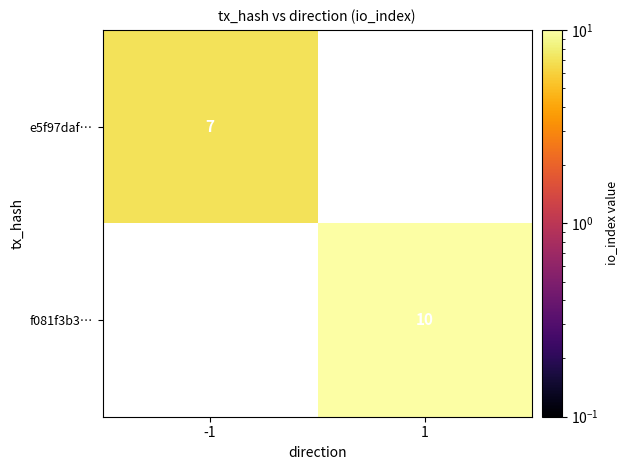

The f081f3b3… series shows 3 at 1. True or false?

False